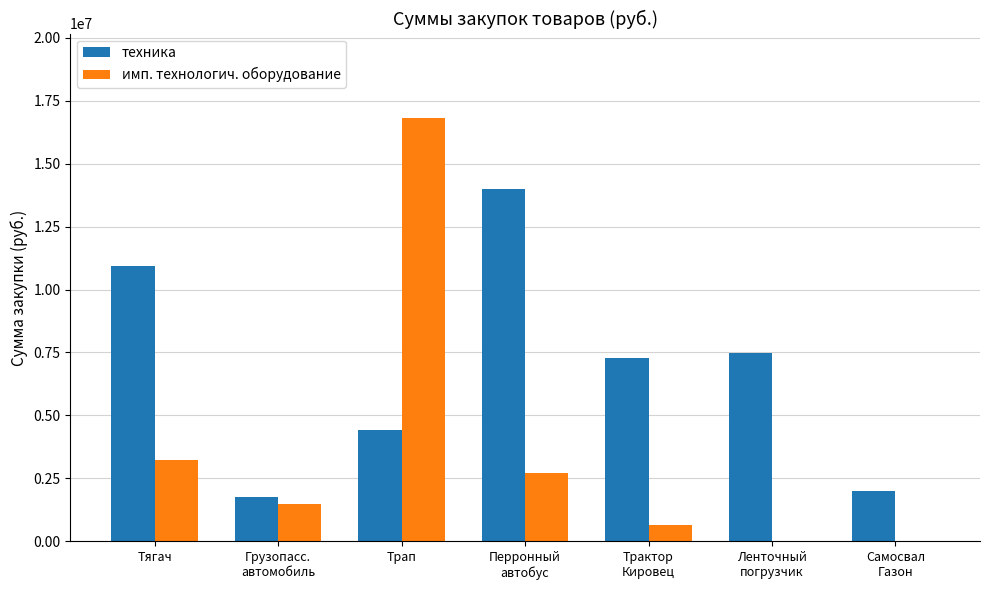

How many data points does each series have?

7